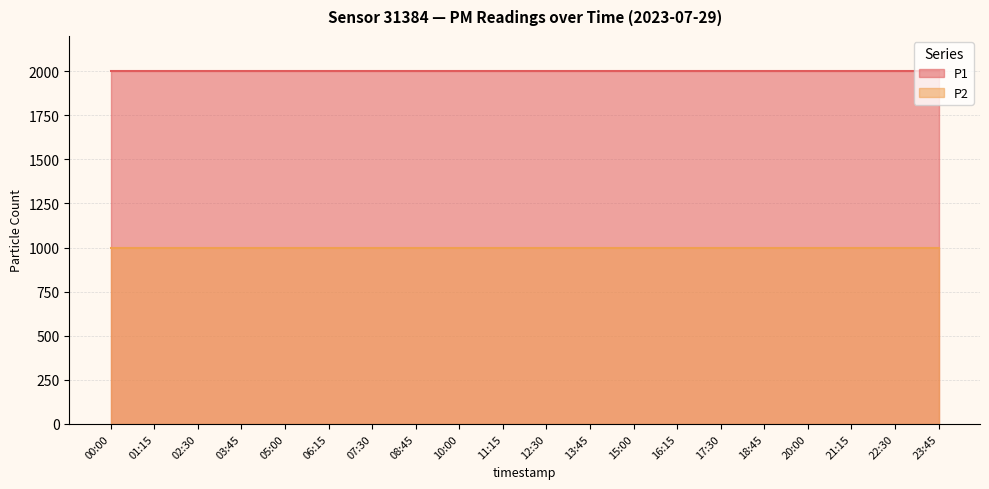

Which label corresponds to the smallest value in the chart?

00:00